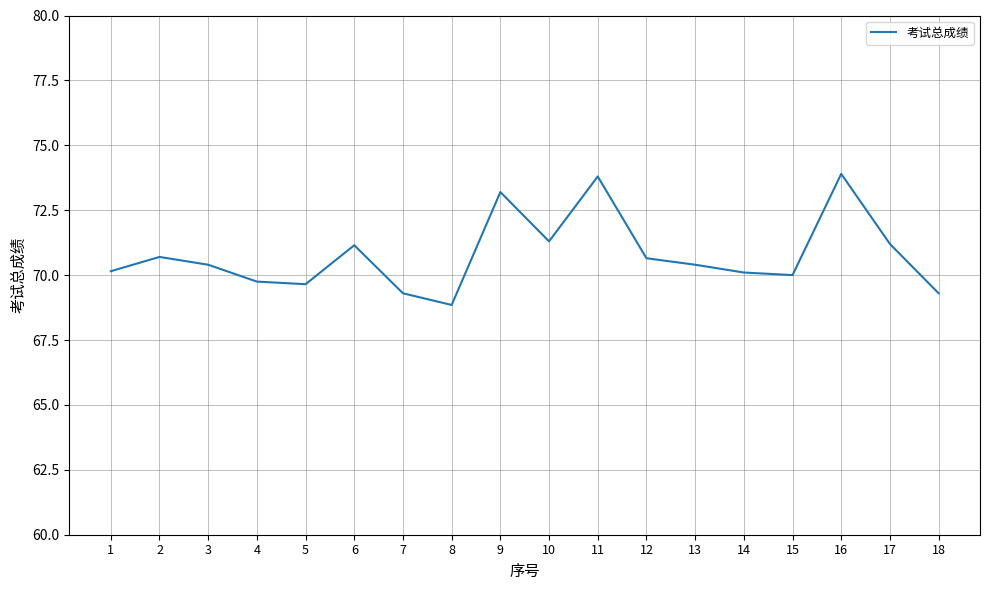

What is the approximate value at 4?

69.8